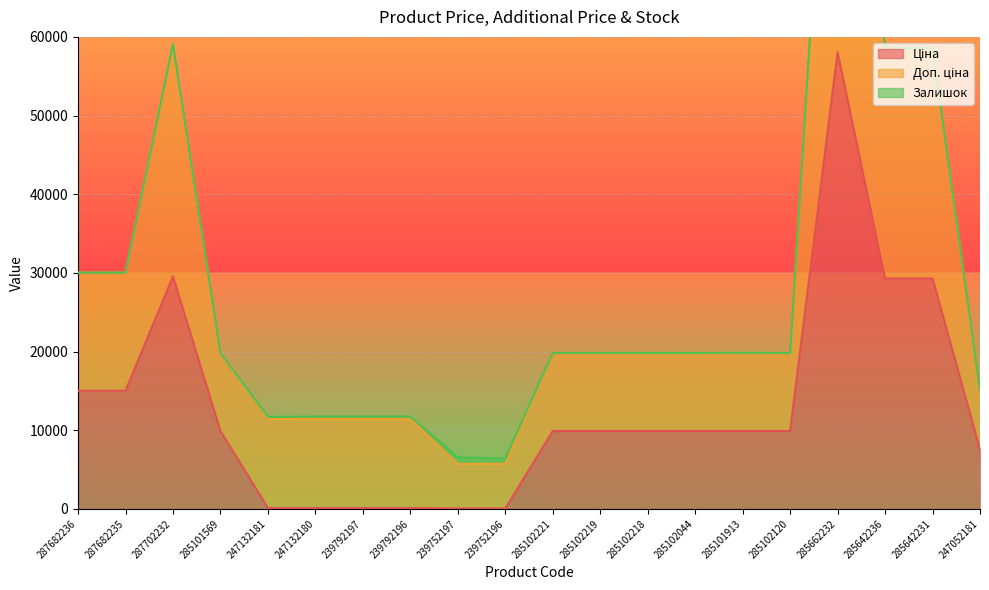

At which label does Доп. ціна first exceed 19819?

287682236